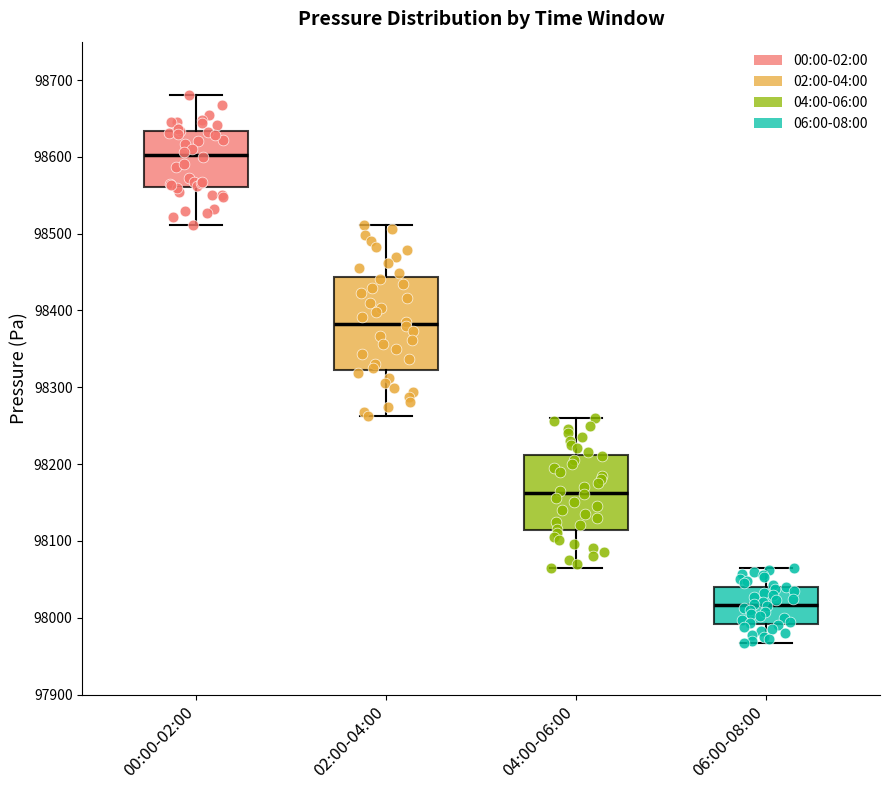

Reading left to right, read every box against the y-axis: the position of its median line, the range the box covers, and the ends of its whiskers. The values are not printed on the chart, so give them approximately, as read against the axis.

00:00-02:00: median 98600, box 98560 to 98630, whiskers 98510 to 98680
02:00-04:00: median 98380, box 98320 to 98440, whiskers 98260 to 98510
04:00-06:00: median 98160, box 98110 to 98210, whiskers 98070 to 98260
06:00-08:00: median 98020, box 97990 to 98040, whiskers 97970 to 98070